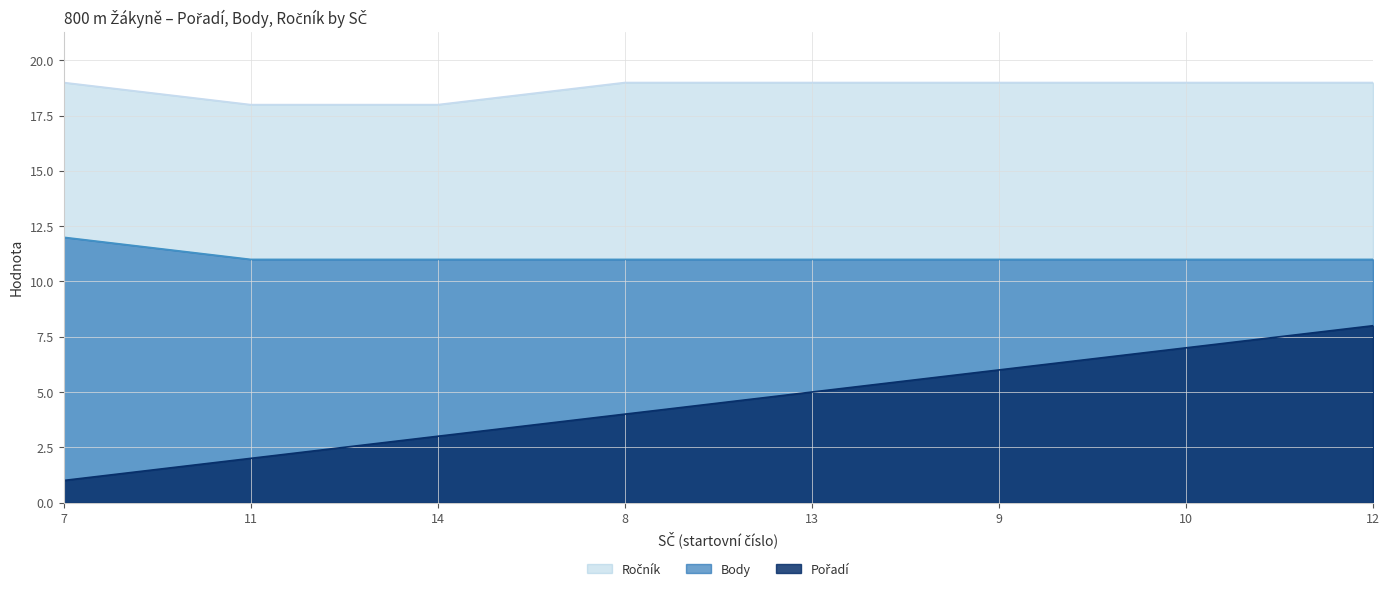

After their last crossing, which series has the higher values: Ročník or Body?

Ročník